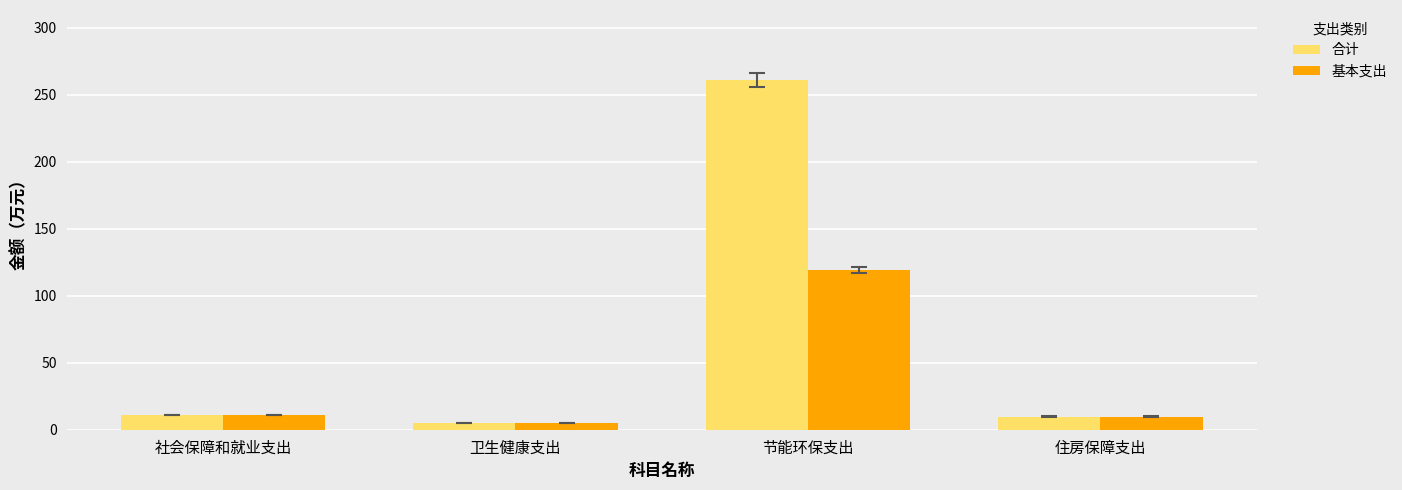

What is the total value across all series at 卫生健康支出?

9.8